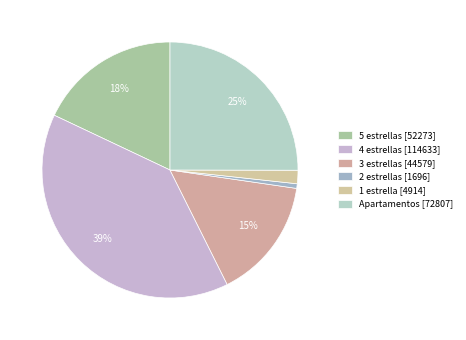

What is the total percentage of 5 estrellas and 3 estrellas?

33.3%